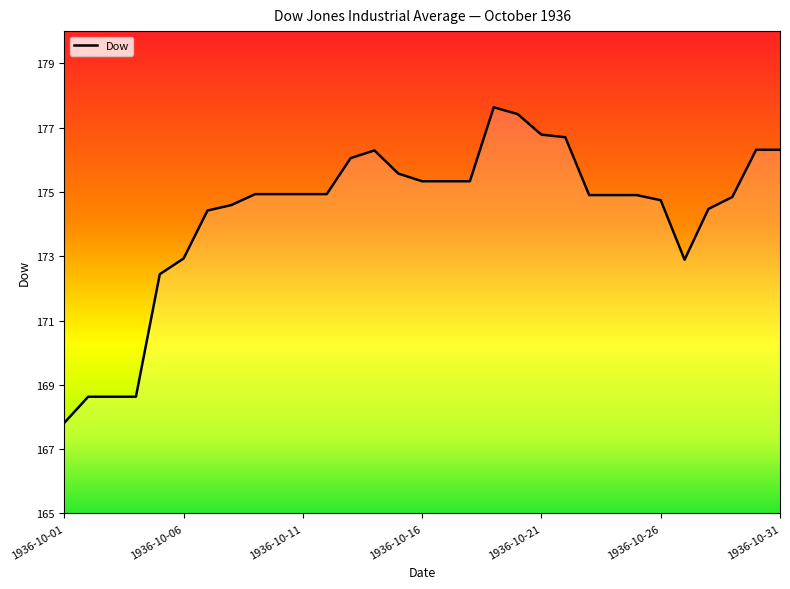

How many lines are shown in the chart?

1